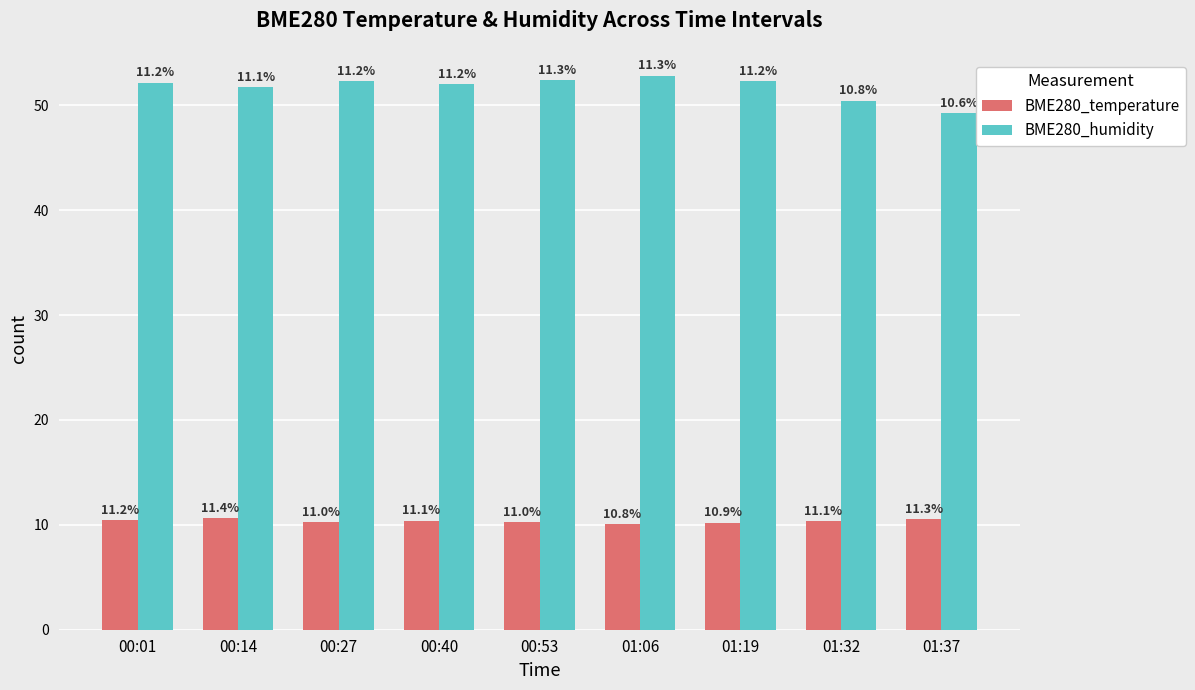

What are all the series names shown in the legend?

BME280_temperature, BME280_humidity